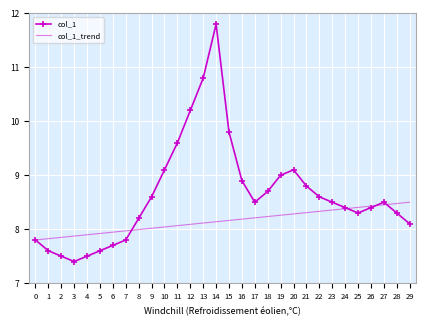

Read the col_1_trend value at 15.

8.2